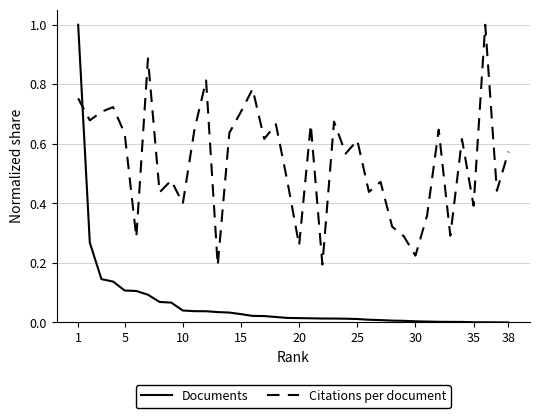

What is the difference between the maximum and minimum values in the Documents series?

1.0